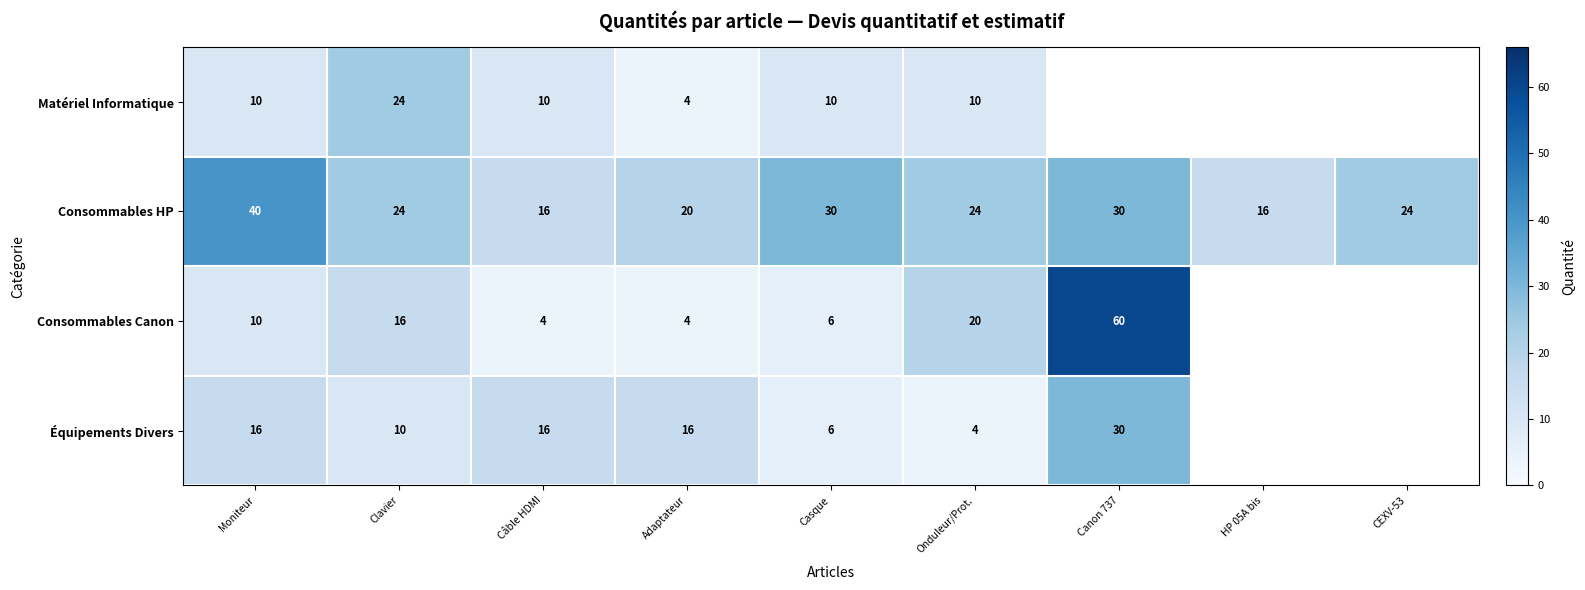

How many values in the Consommables HP series are below 24?

3